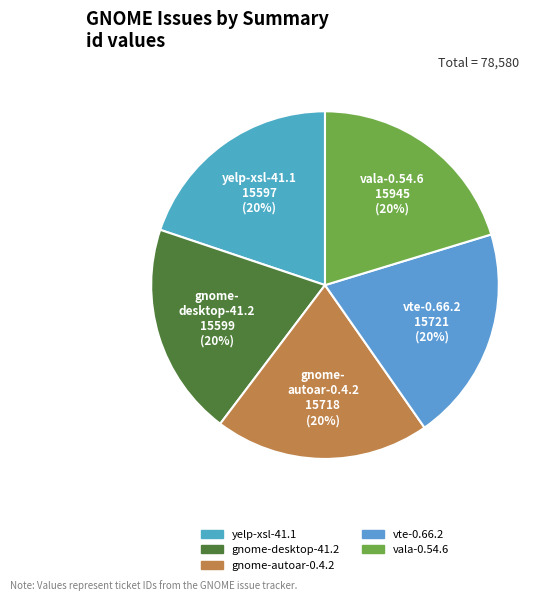

Rank the categories by value from lowest to highest.

yelp-xsl-41.1, gnome-desktop-41.2, gnome-autoar-0.4.2, vte-0.66.2, vala-0.54.6